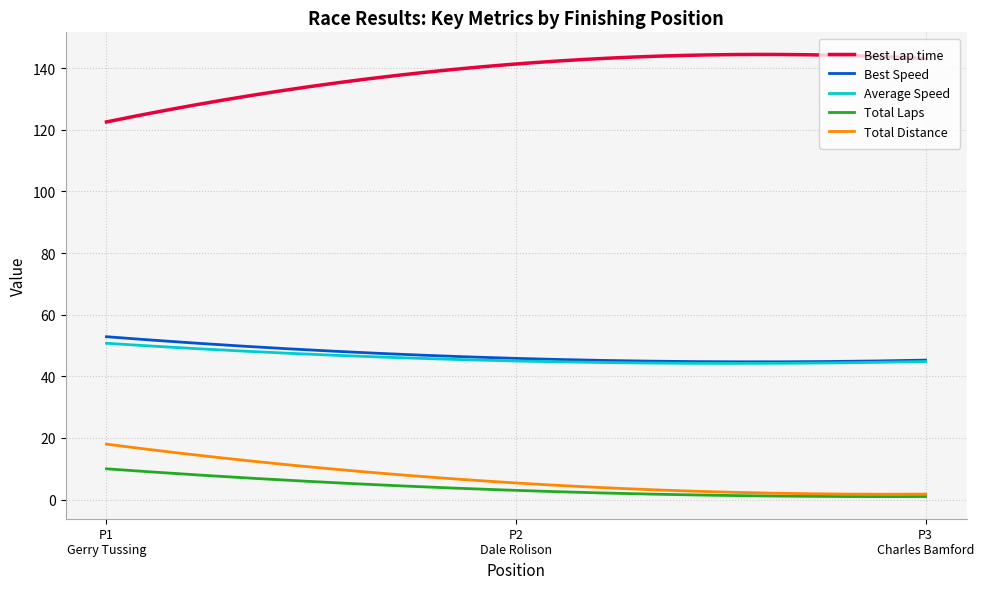

What is the greatest value displayed?

144.5